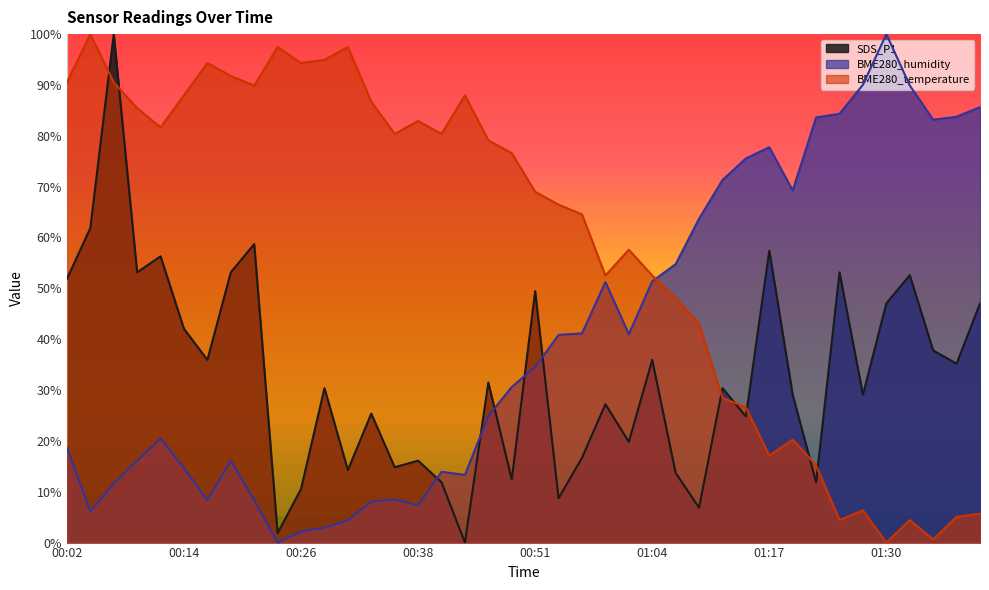

The SDS_P1 series shows 153.7 at 00:07. True or false?

False